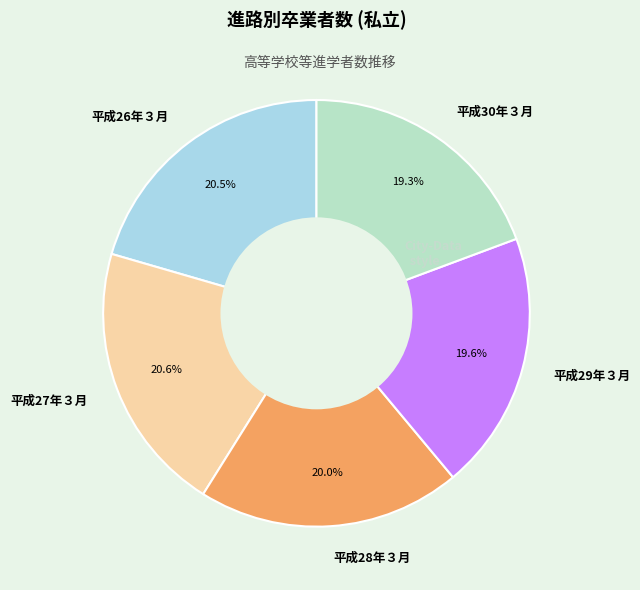

Does any single category account for the majority?

No